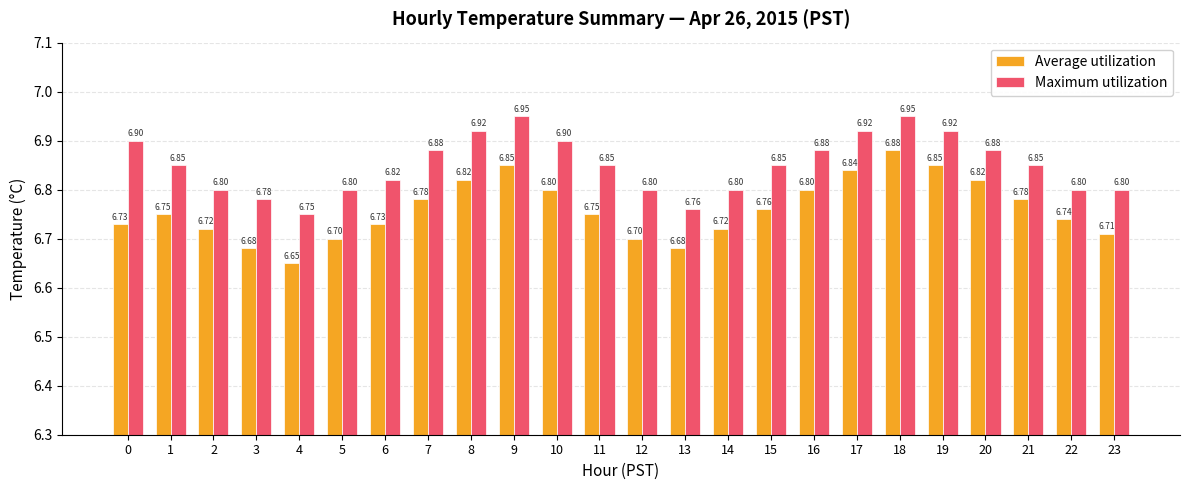

What is the difference between the maximum and minimum values in the Average utilization series?

0.2